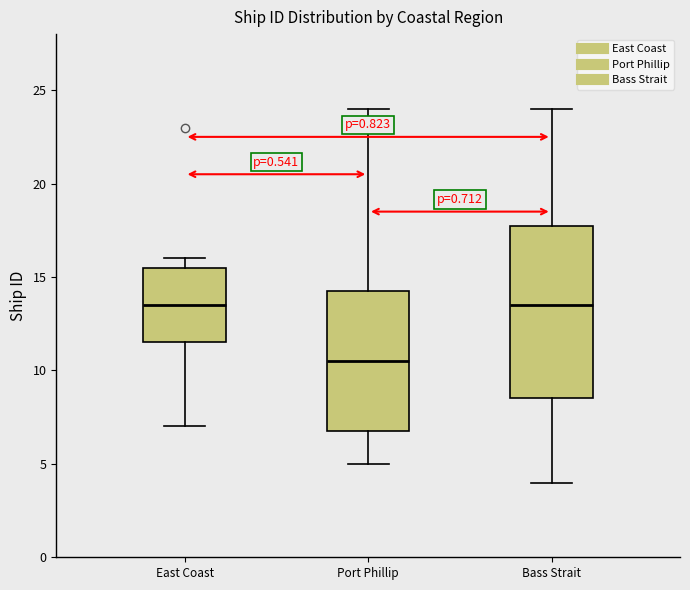

Where does the lower whisker of the box for Port Phillip end on the y-axis? The values are not printed on the chart, so give them approximately, as read against the axis.

5.0